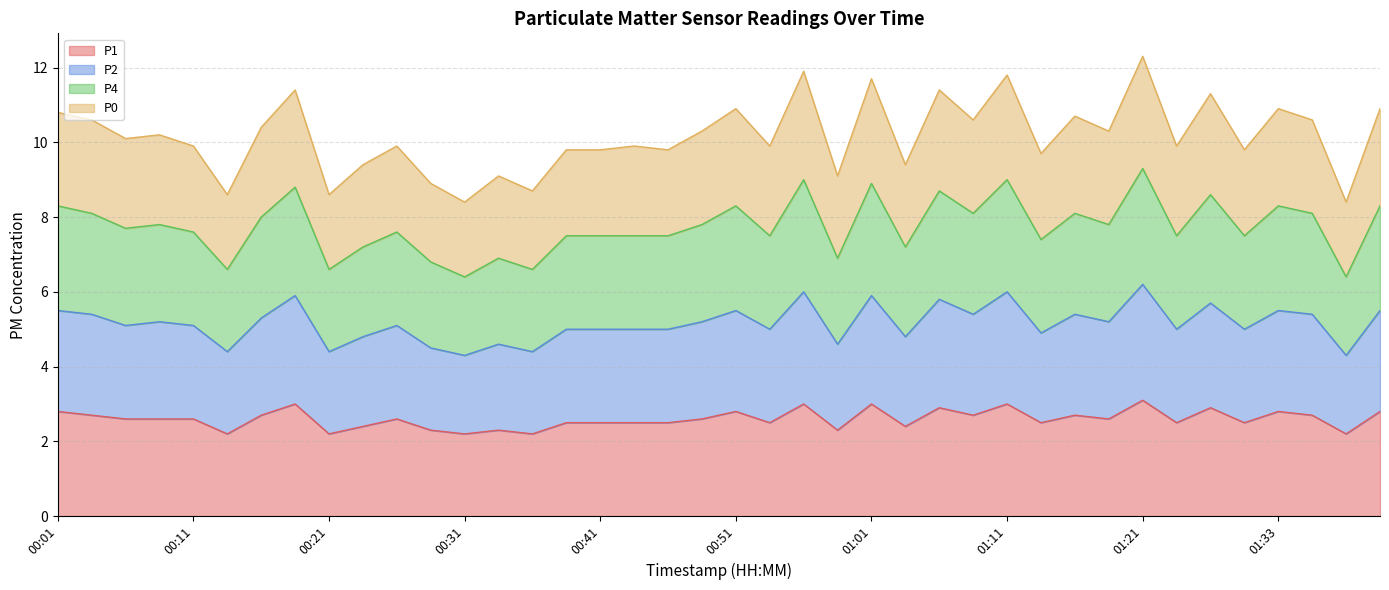

Between 01:21 and 00:58, which is larger?

01:21